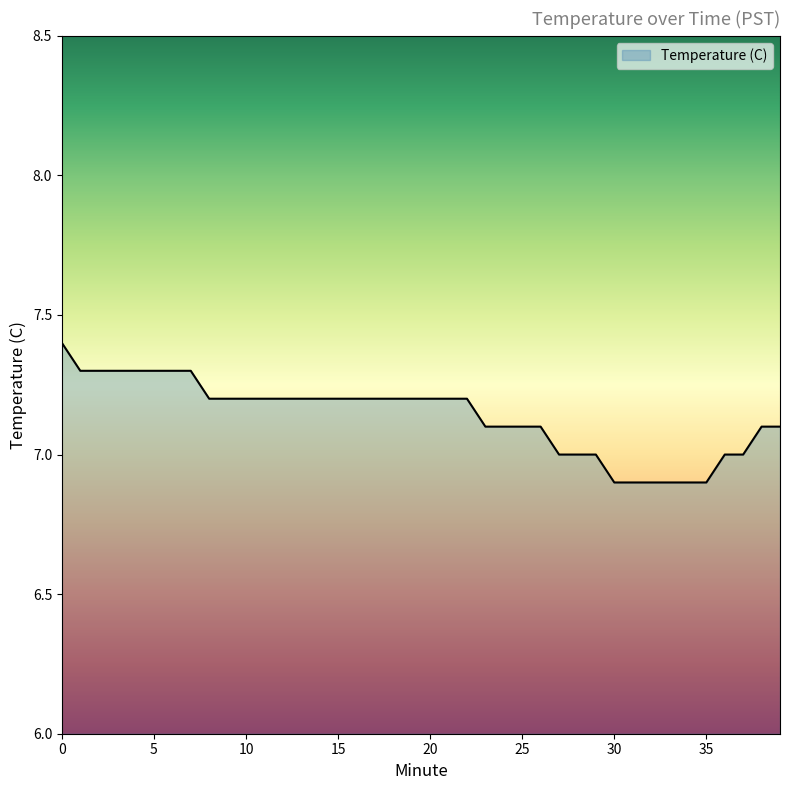

What is the average value?

7.1